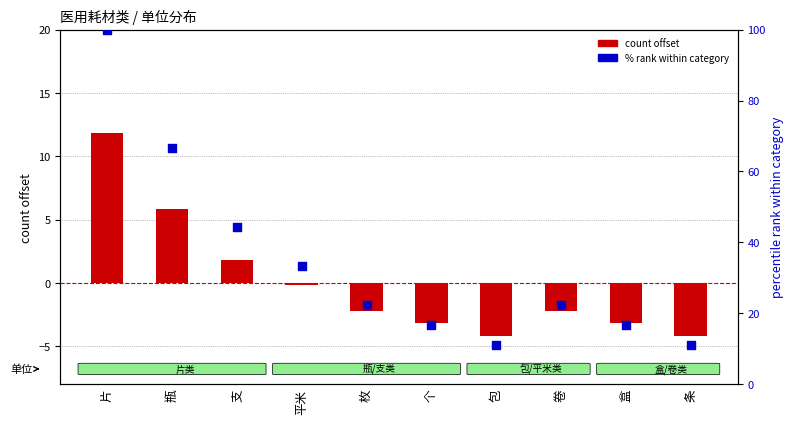

Which series has the largest total across all categories?

% rank